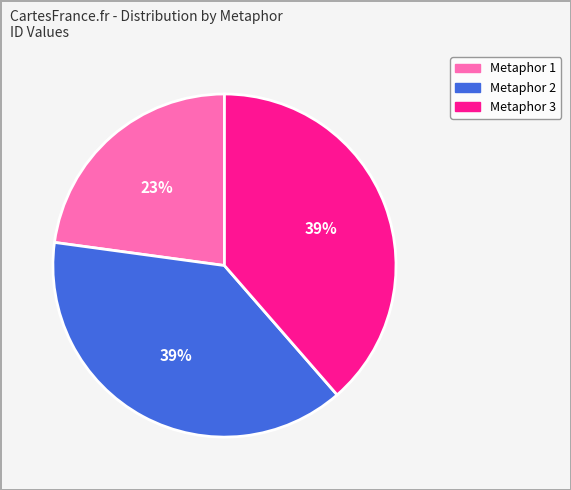

Is there a majority slice in this chart?

No